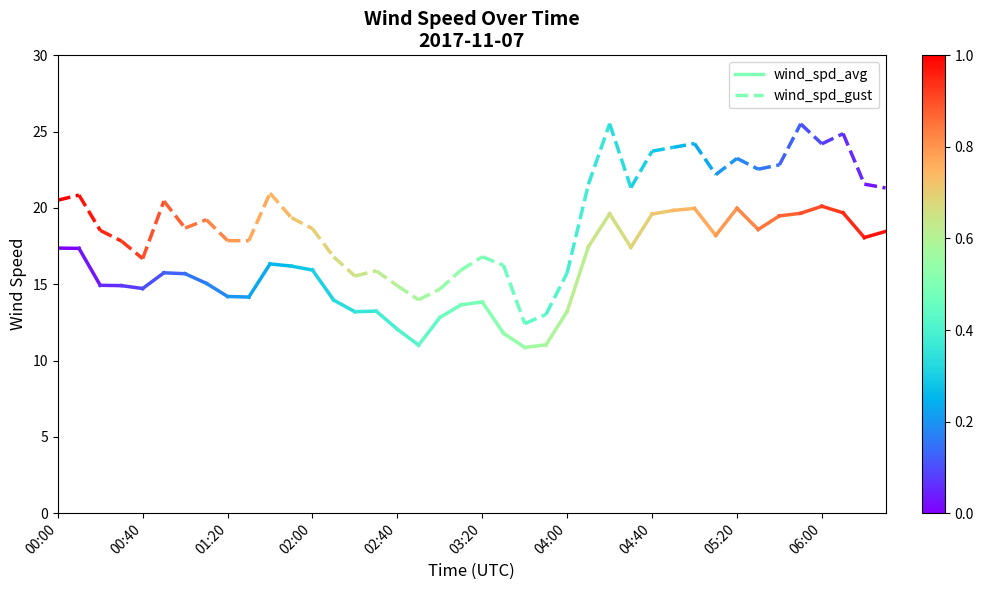

Is this an area chart (filled region under the line)?

No